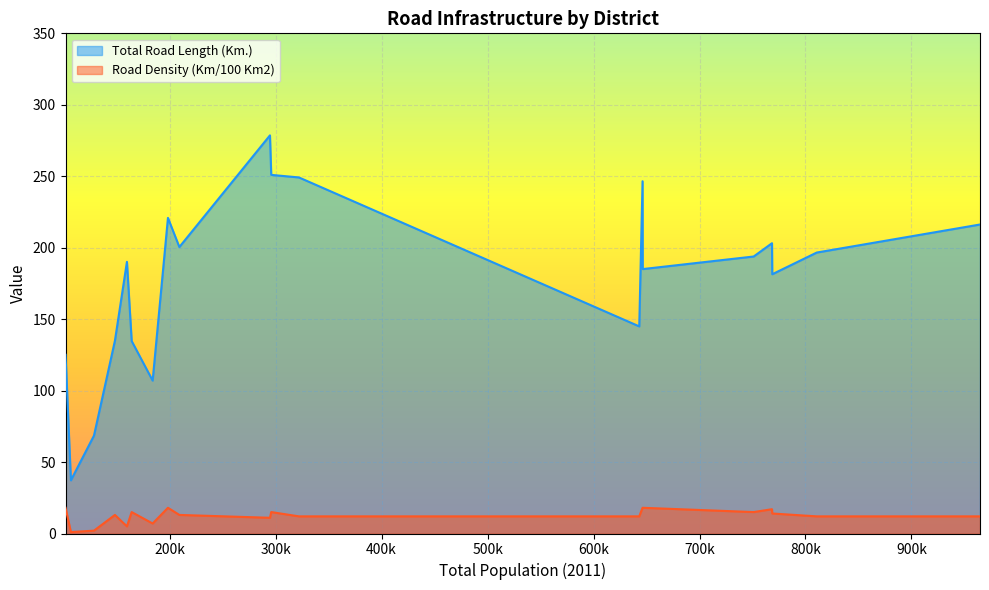

True or false: Total Road Length (Km.) and Road Density (Km/100 Km2) intersect in this chart.

False